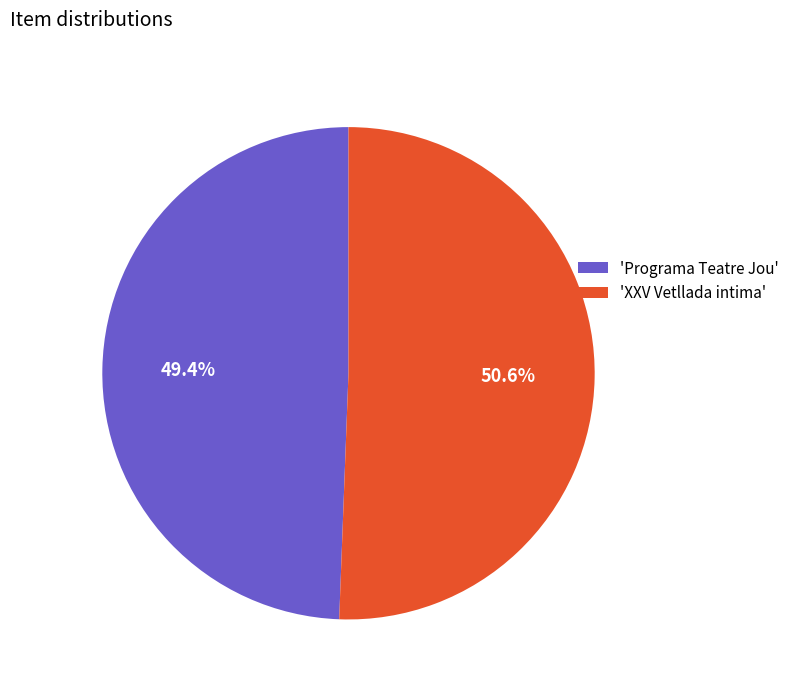

What percentage is NOT represented by 'Programa Teatre Jou'?

50.6%